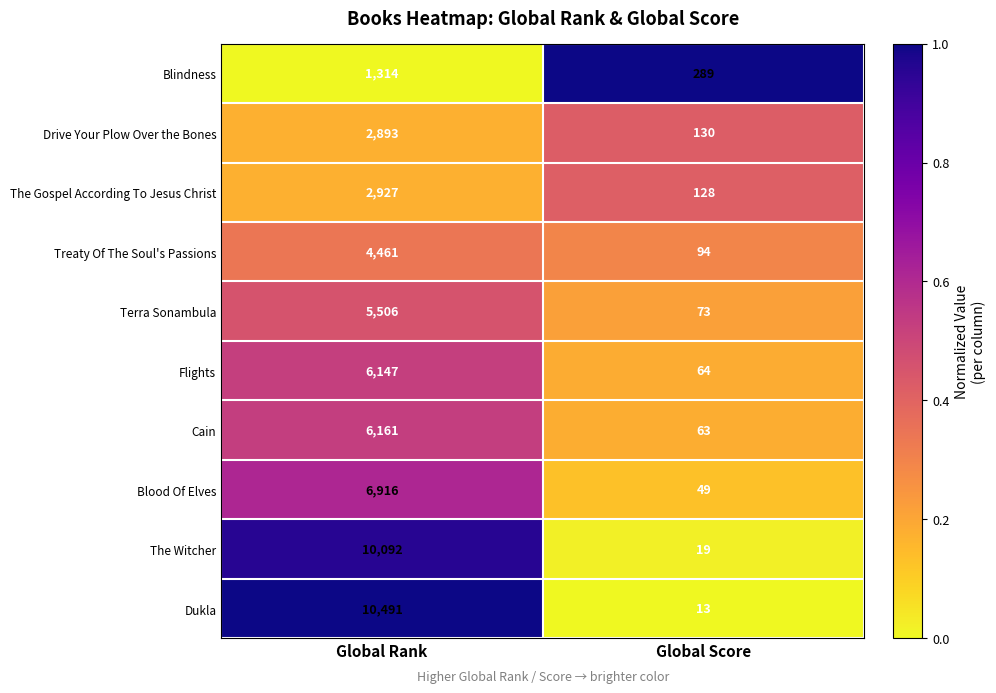

Which category has the highest value across all series?

Global Rank